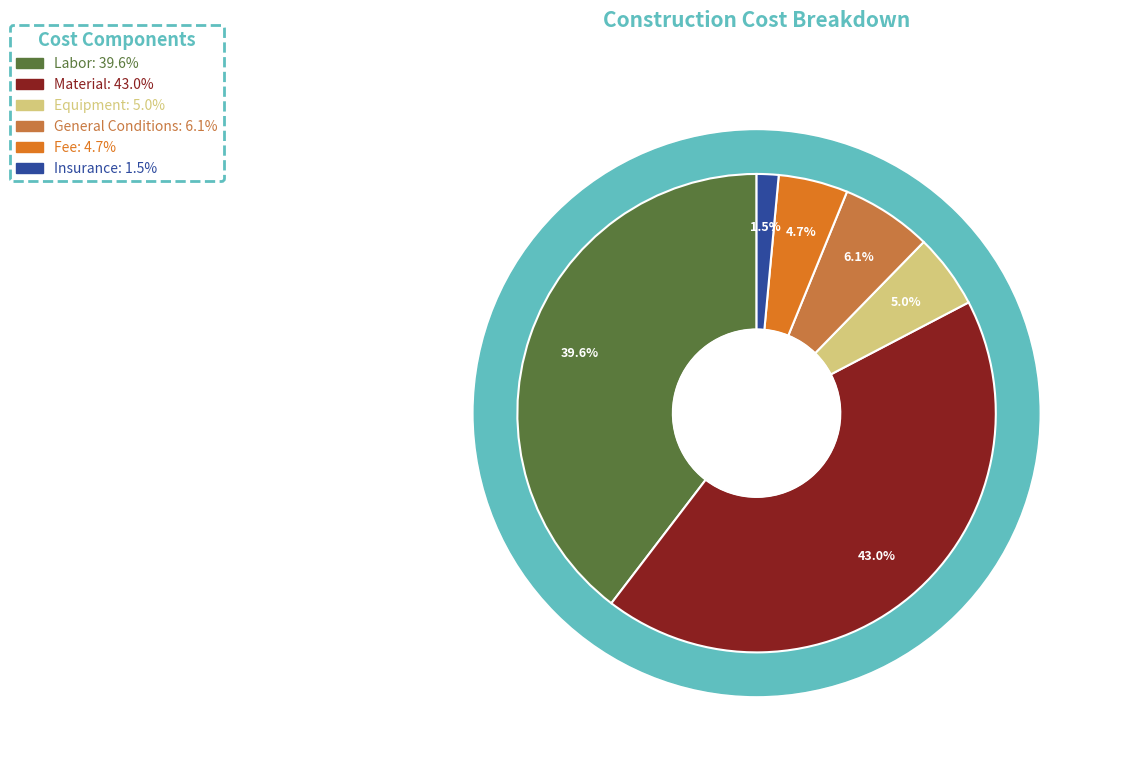

What is the smallest slice in the pie chart?

Insurance